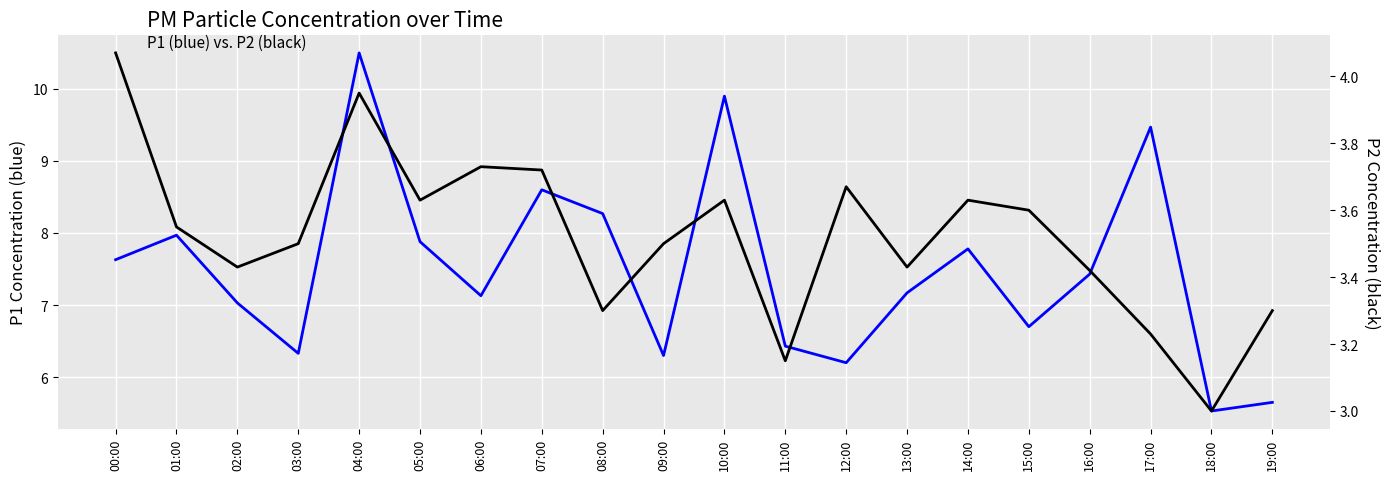

At which category is the sum across all series the highest?

04:00